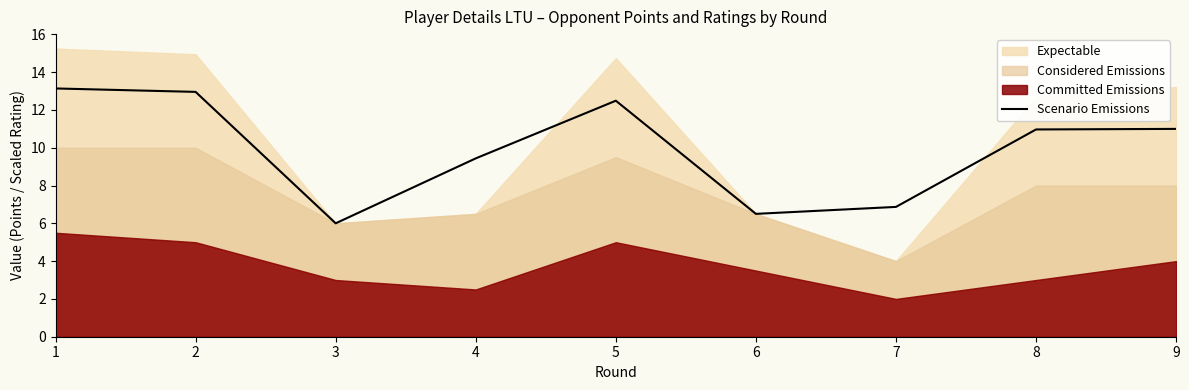

Where is Scenario Emissions nearest to the value 9?

4